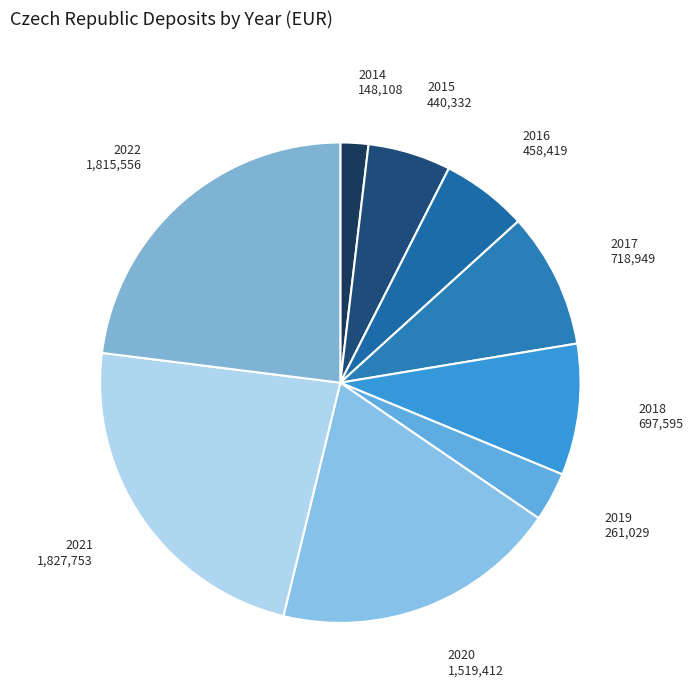

The 2014 slice represents 10% of the pie. True or false?

False